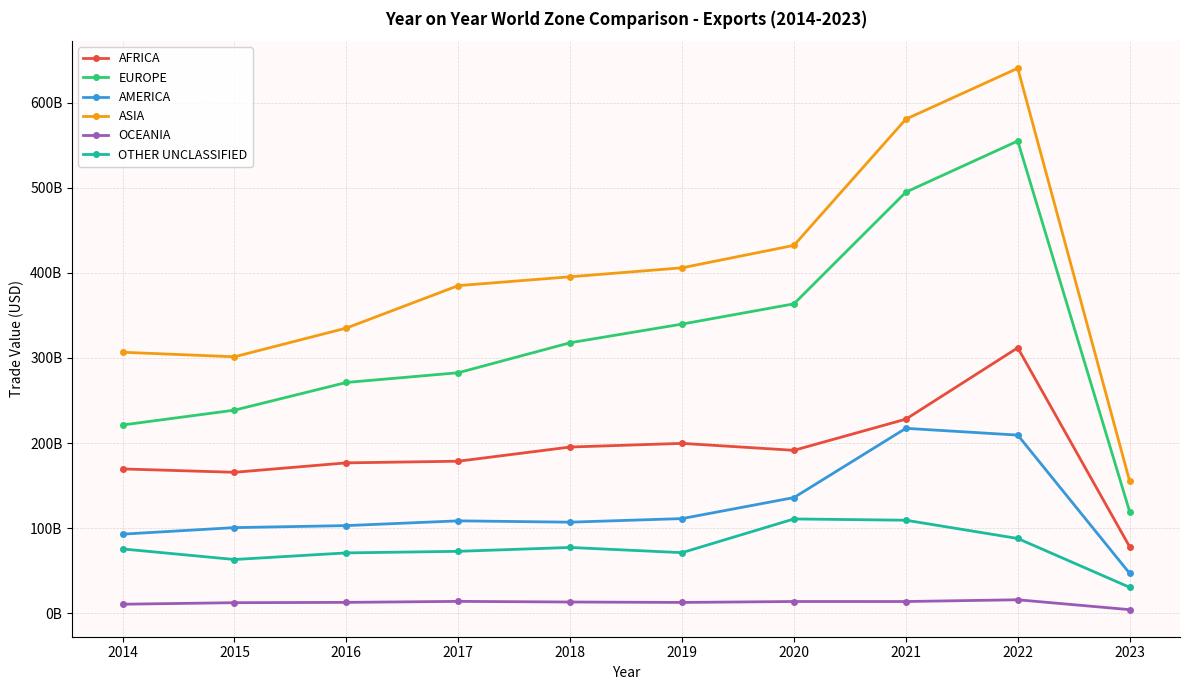

What is the average value of the OCEANIA series?

12395522352